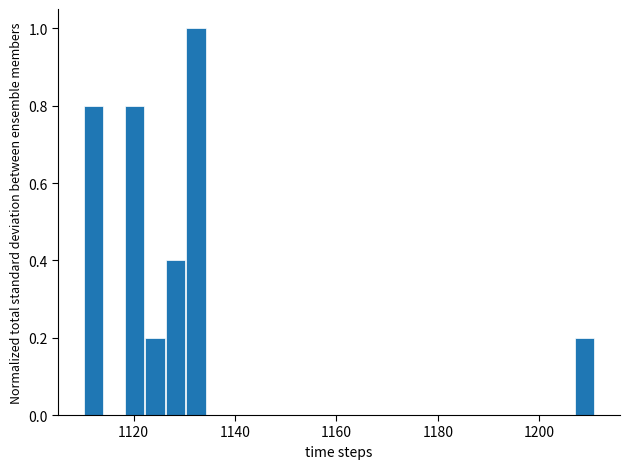

Around what value on the x-axis is the tallest bar? Give the approximate position of its centre, as read against the axis.

1132